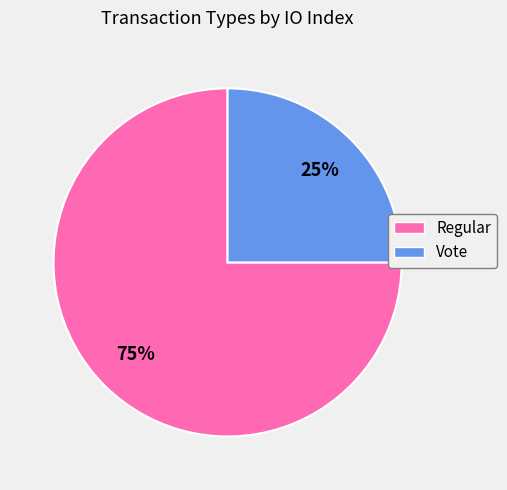

To the nearest percent, what is the difference between the largest and smallest slice percentages?

50%